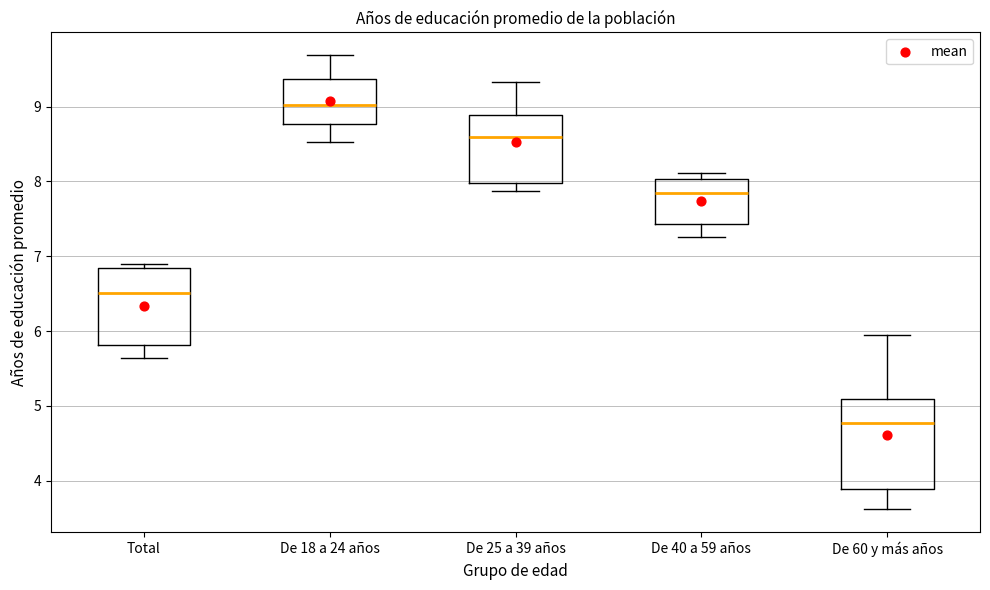

Which box's median line is the lowest?

De 60 y más años